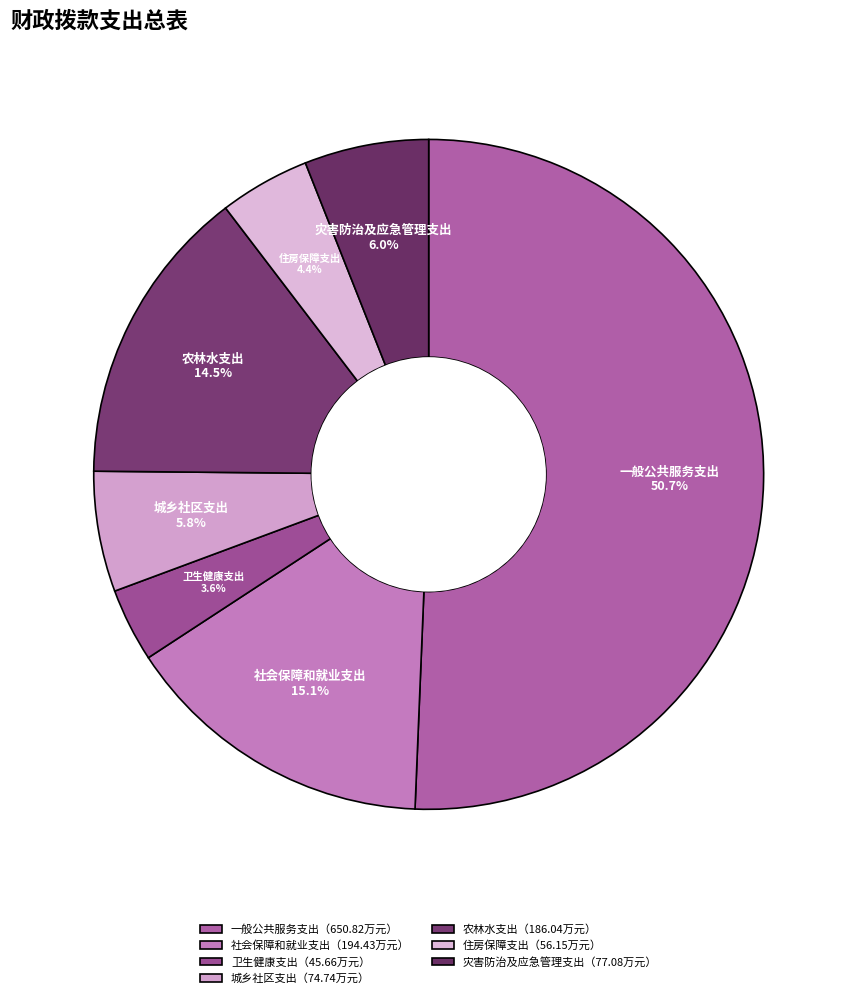

Is it true that 城乡社区支出 is 6% of the pie?

True